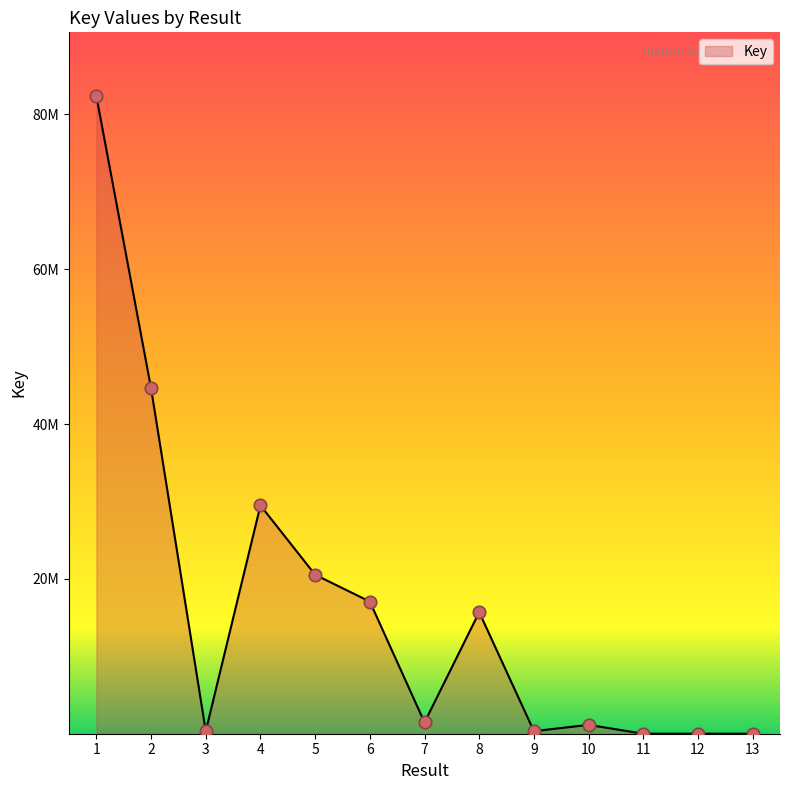

Which has a higher value, 8 or 10?

8